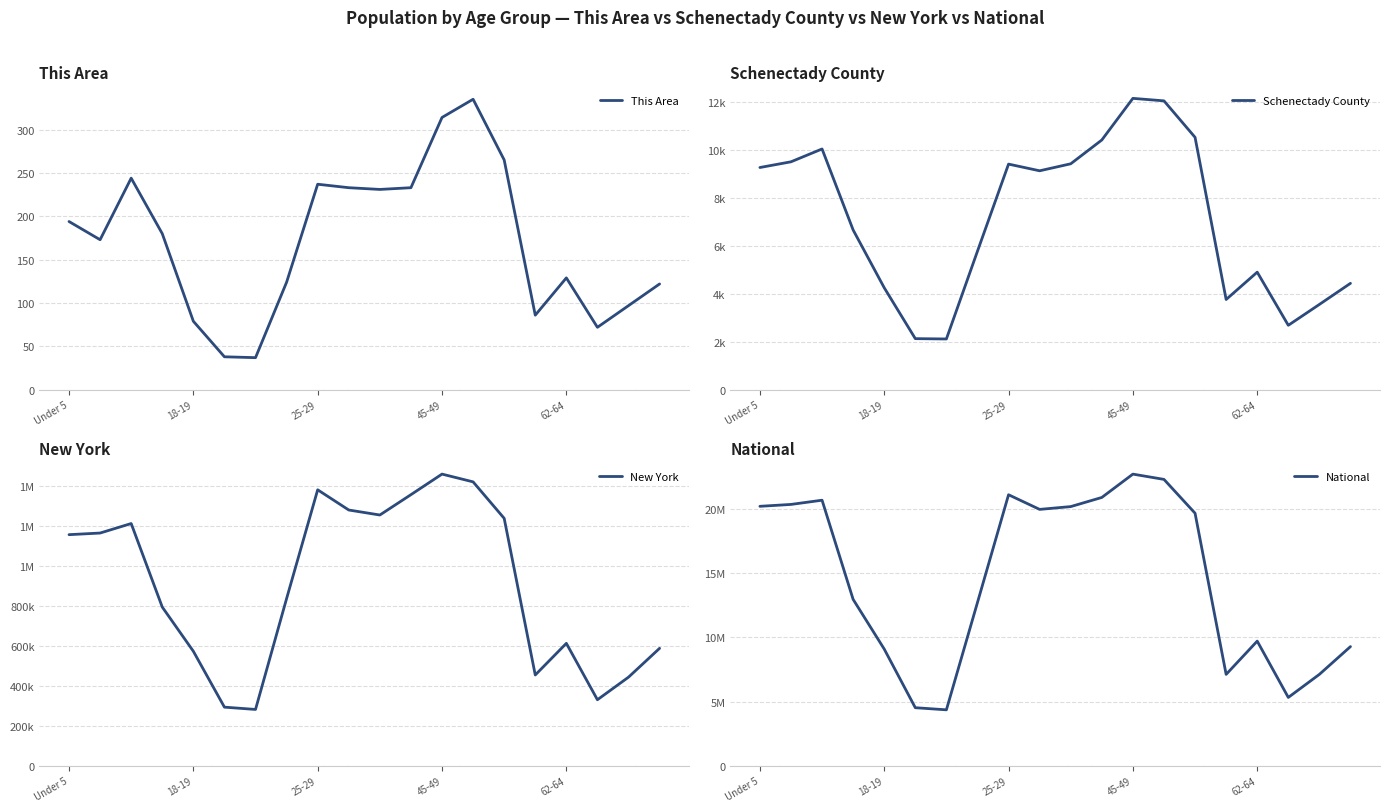

Which has a higher value, 17 or 9?

9